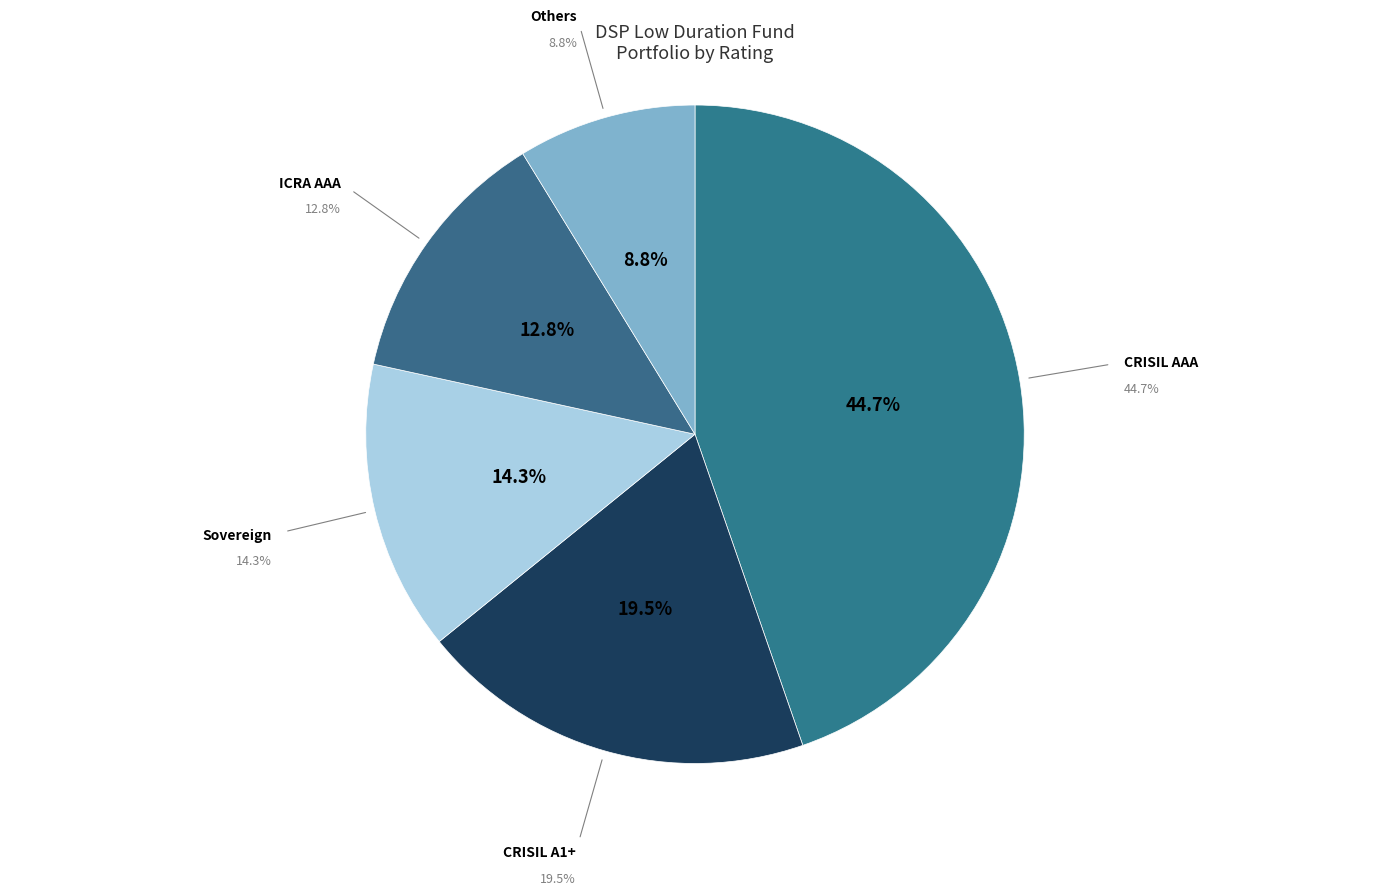

What portion of the pie excludes CRISIL AAA?

55.3%